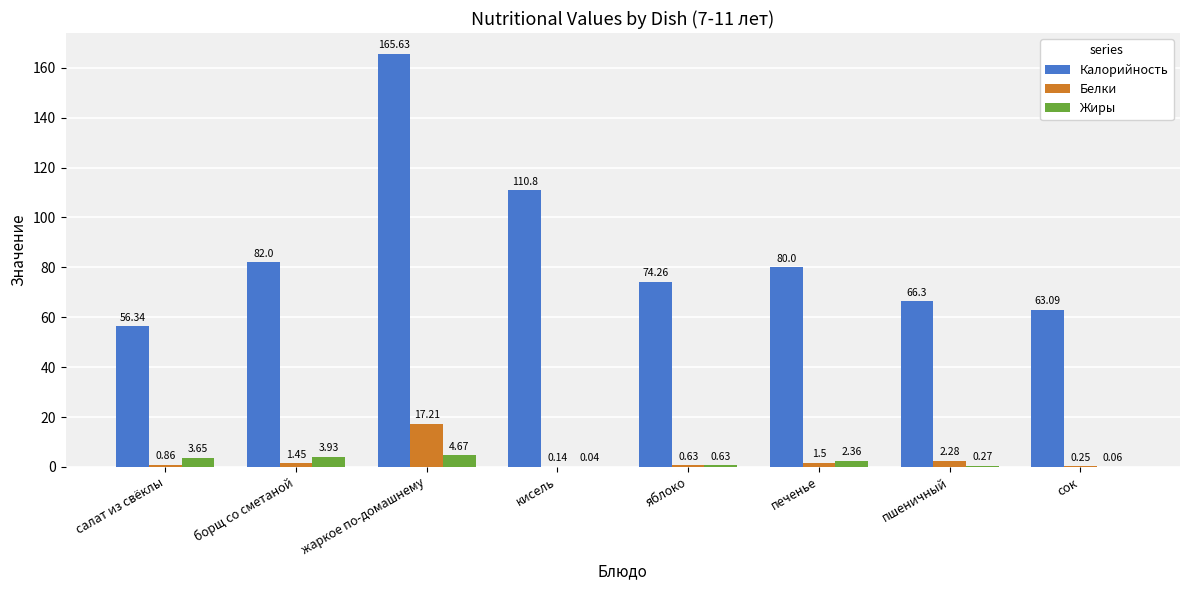

Is the value of Калорийность at салат из свёклы greater than the value of Жиры at борщ со сметаной?

Yes